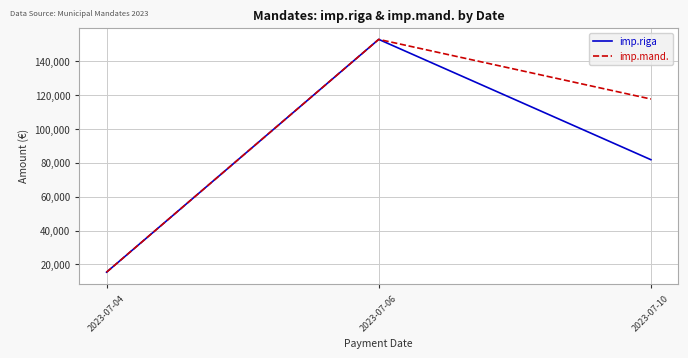

What is the difference between the imp.mand. values at 2023-07-10 and 2023-07-06?

35203.0